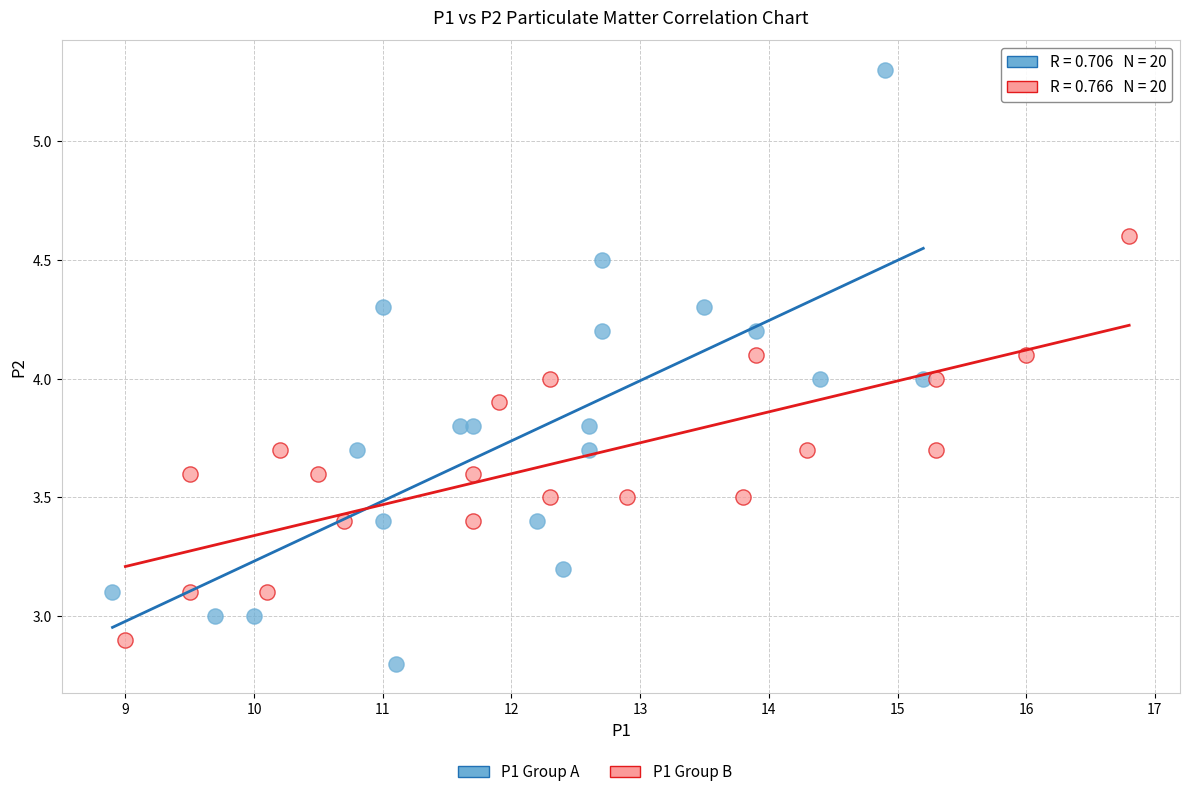

Which series has the widest spread of Y values?

P1 Group A